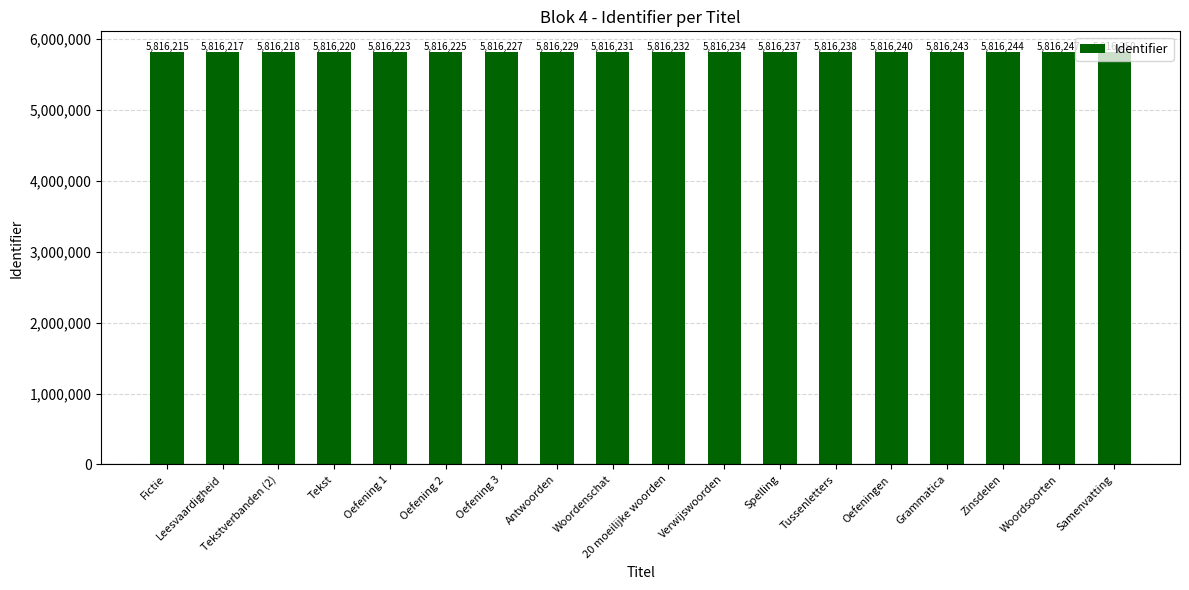

What value does the data have at Verwijswoorden?

5816234